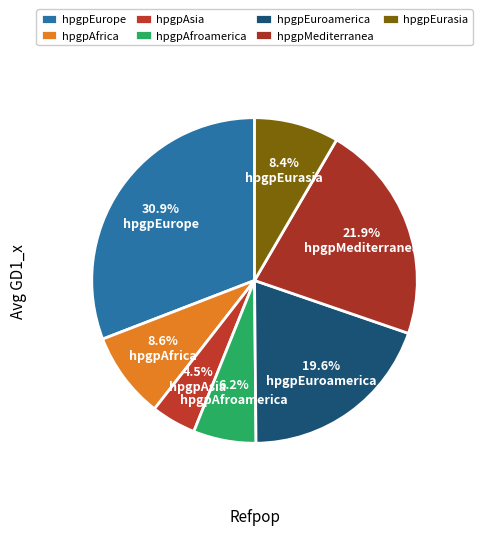

How many slices are in this pie chart?

7